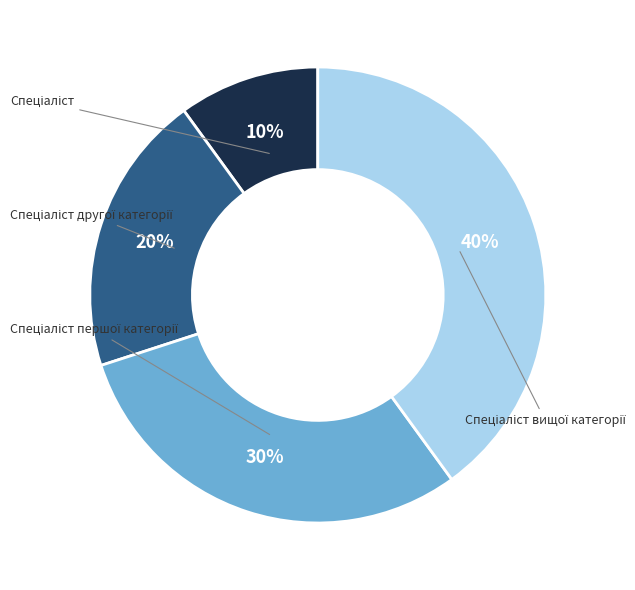

To the nearest percent, what portion does Спеціаліст другої категорії represent?

20%